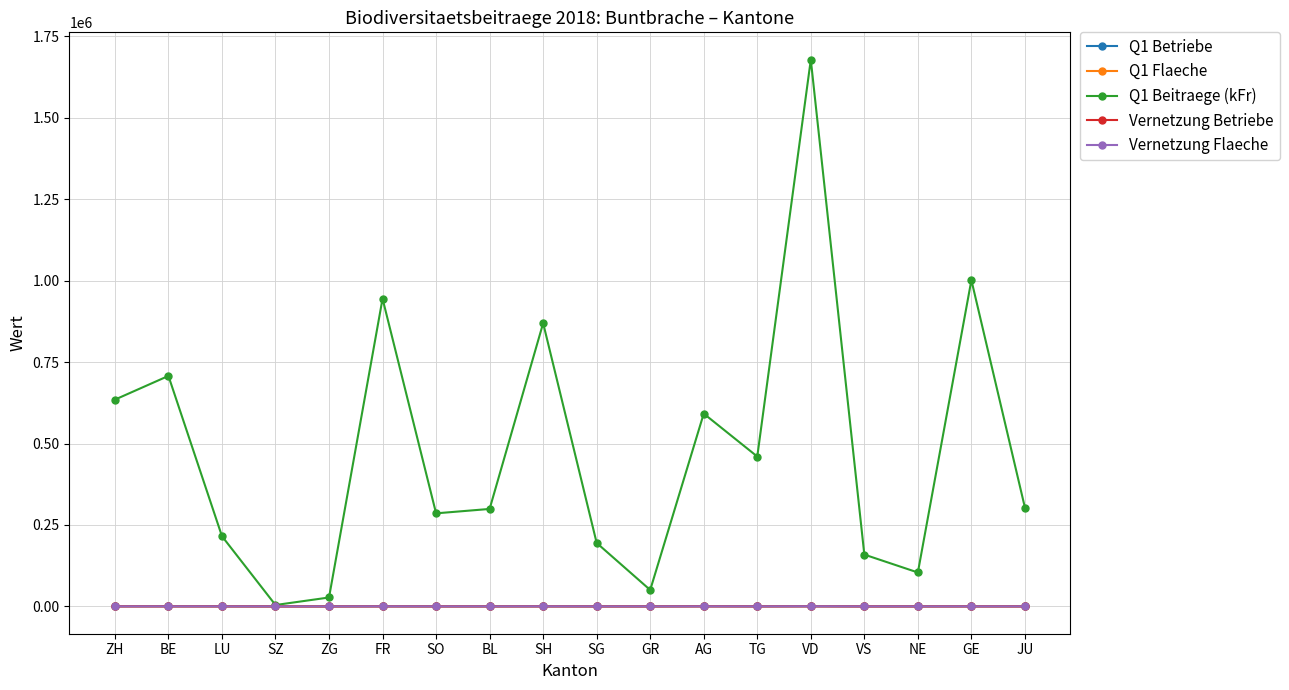

Is the value of Q1 Betriebe at TG greater than the value of Q1 Beitraege (kFr) at SG?

No